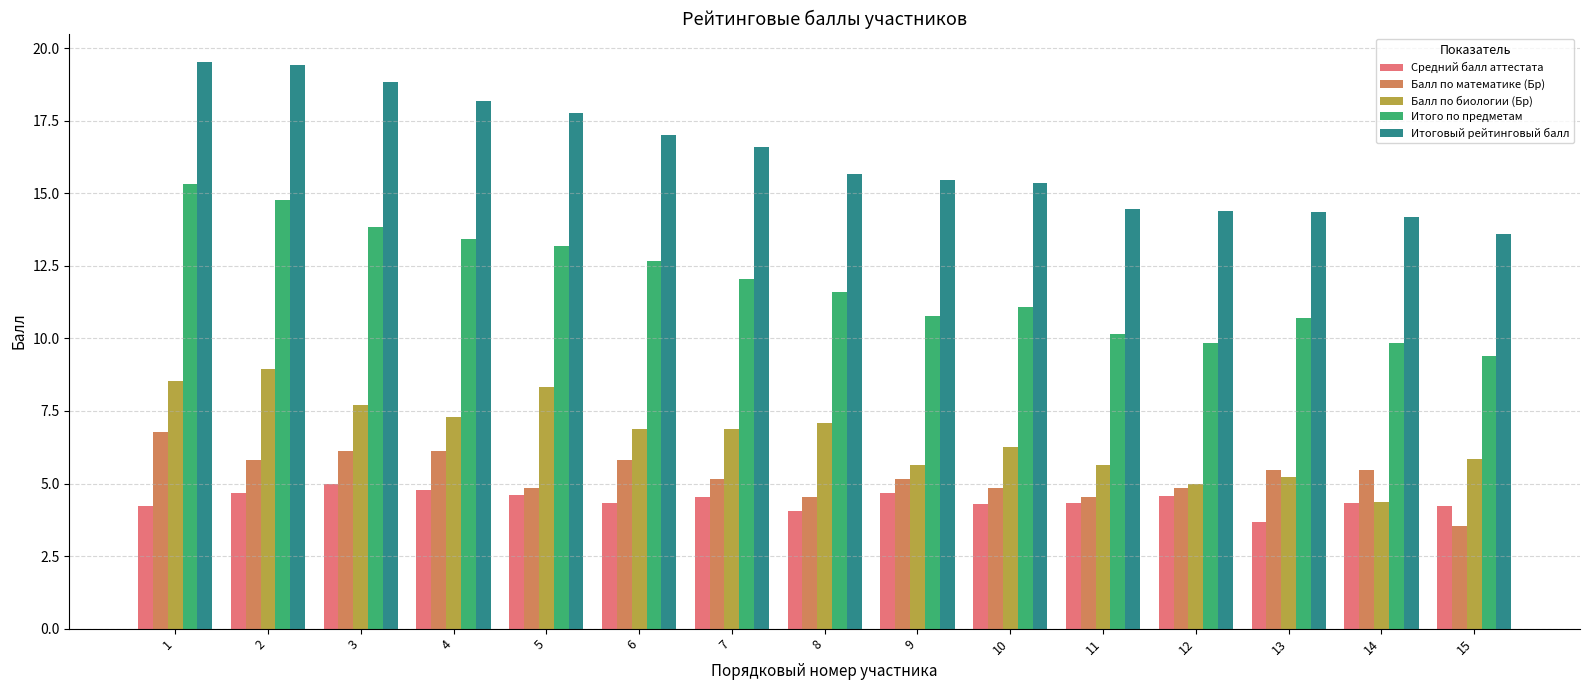

What are all the series names shown in the legend?

Средний балл аттестата, Балл по математике (Бр), Балл по биологии (Бр), Итого по предметам, Итоговый рейтинговый балл